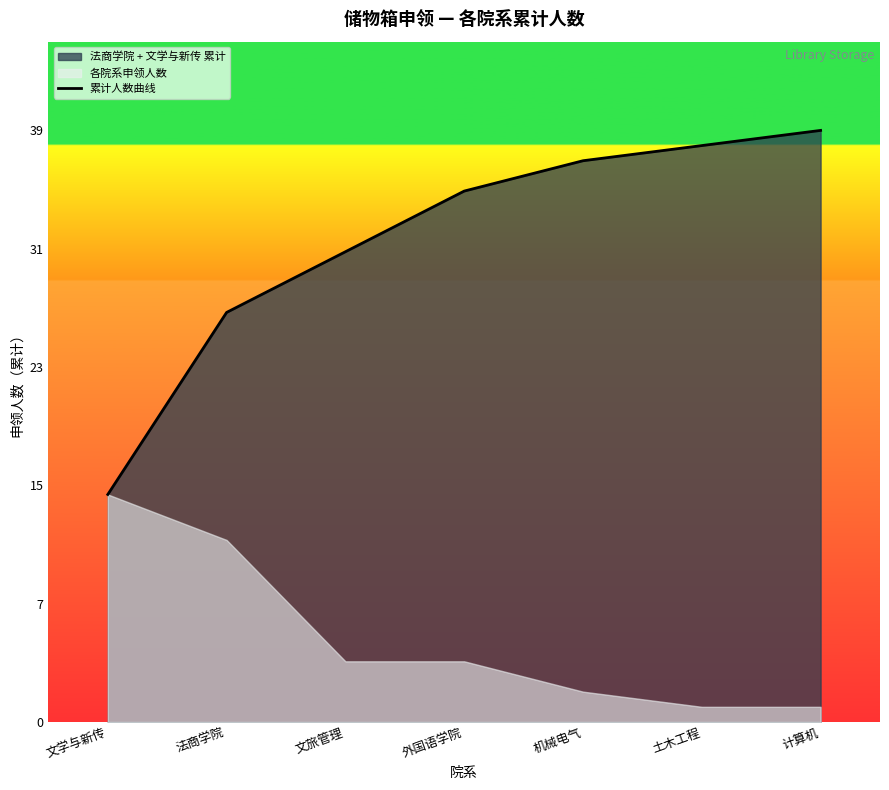

What is the label of the 5th point from the left?

机械电气